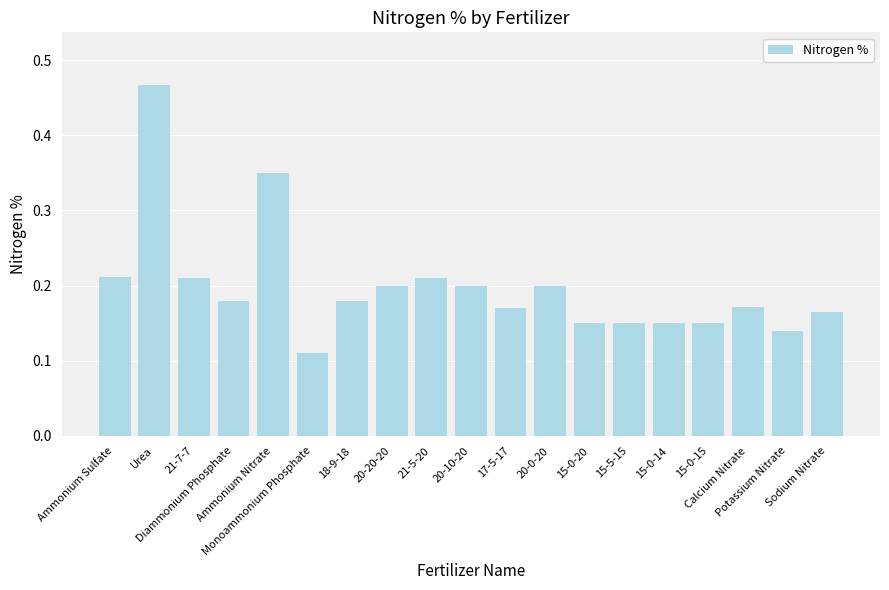

Between 15-0-20 and Potassium Nitrate, which is larger?

15-0-20